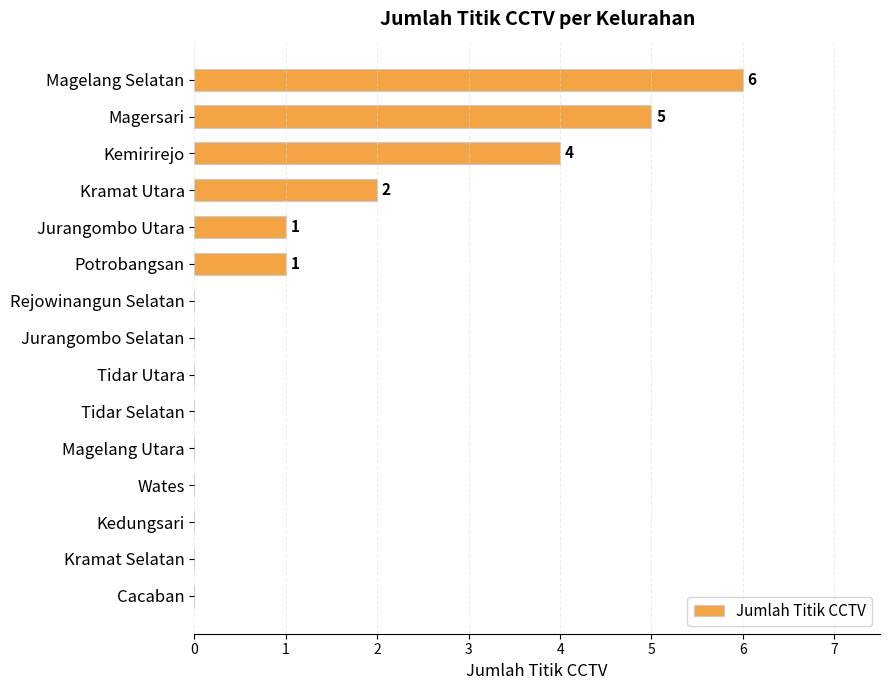

The value at Rejowinangun Selatan is 4. True or false?

False